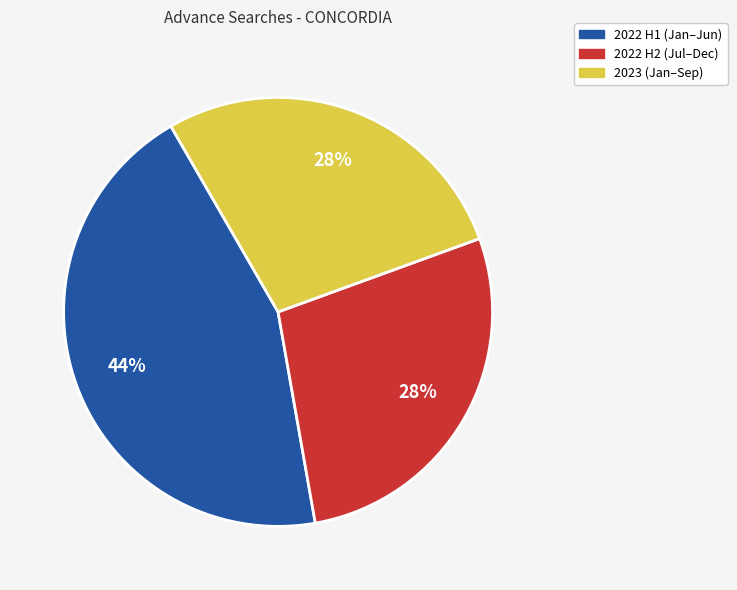

To the nearest percent, what is the average slice percentage?

33%